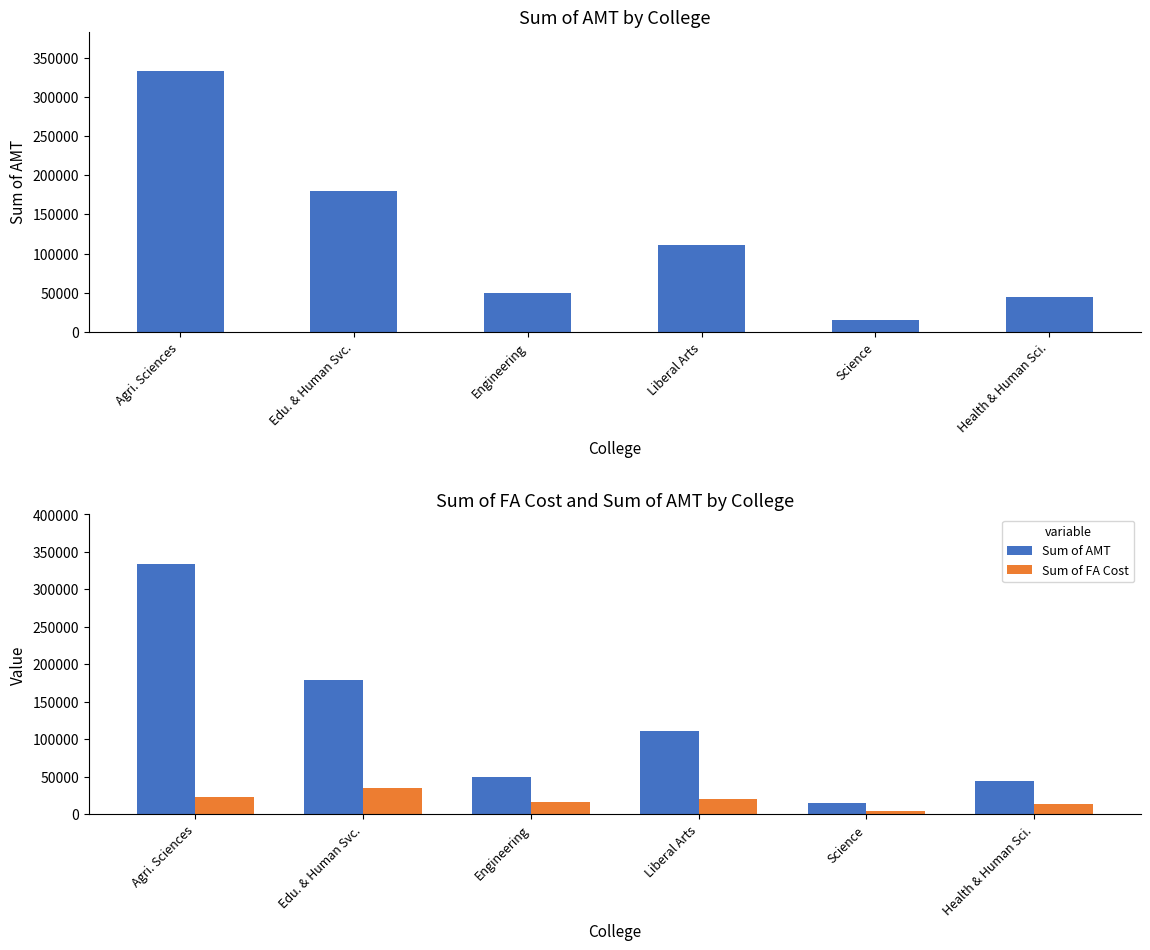

What is the average value of the Sum of FA Cost series?

19038